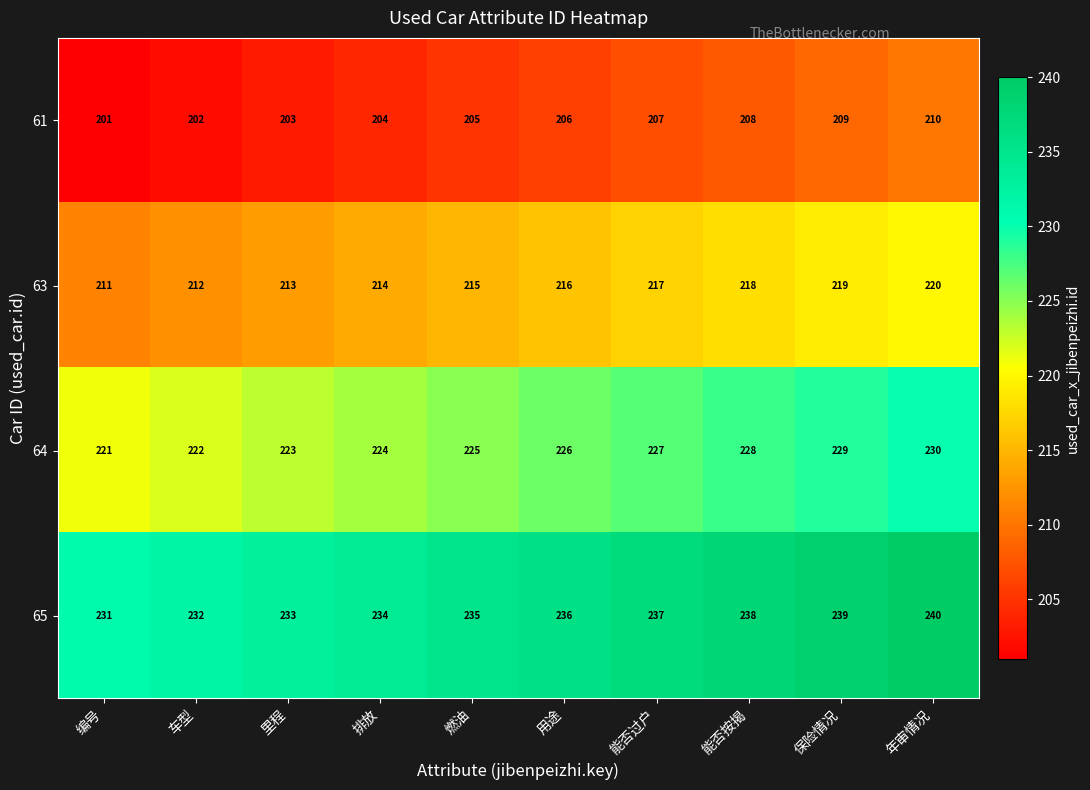

What is the average value of the 65 series?

236